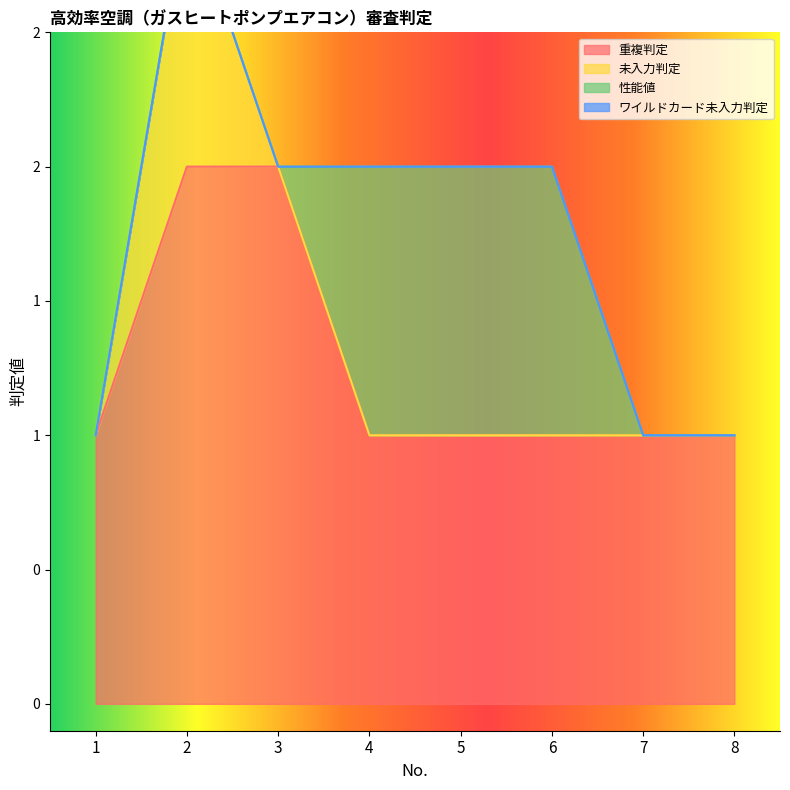

How many distinct data groups are displayed?

4